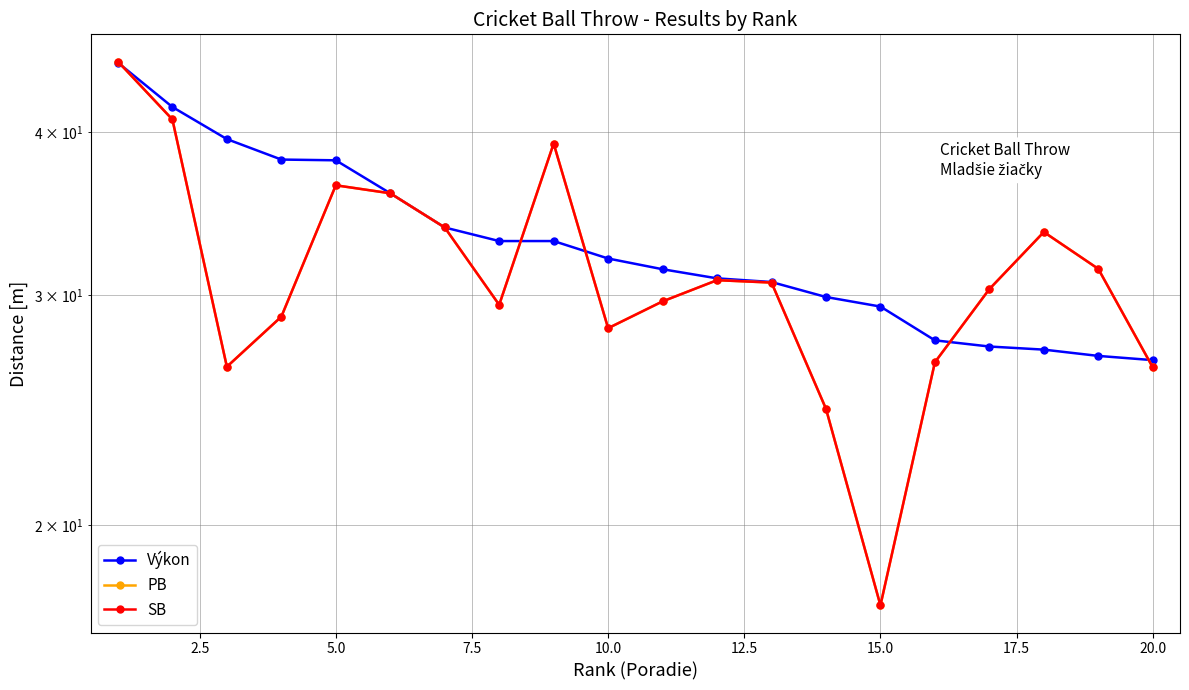

Does the chart display data point markers on the line(s)?

Yes